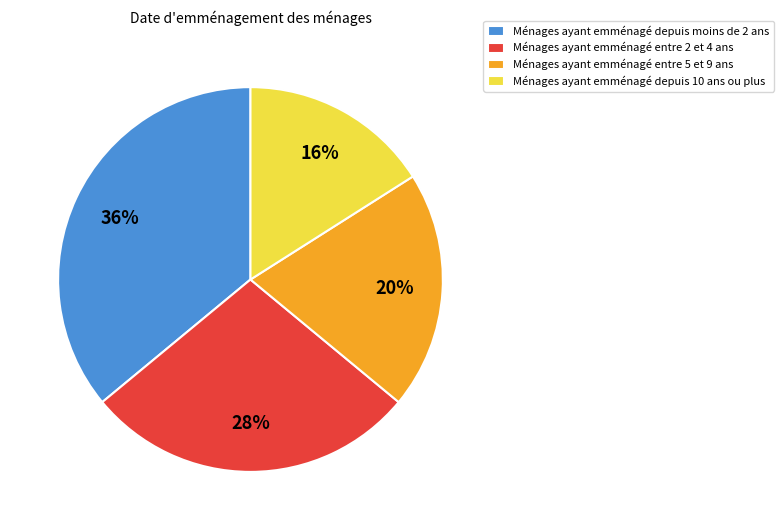

Which slice is the largest?

Ménages ayant emménagé depuis moins de 2 ans